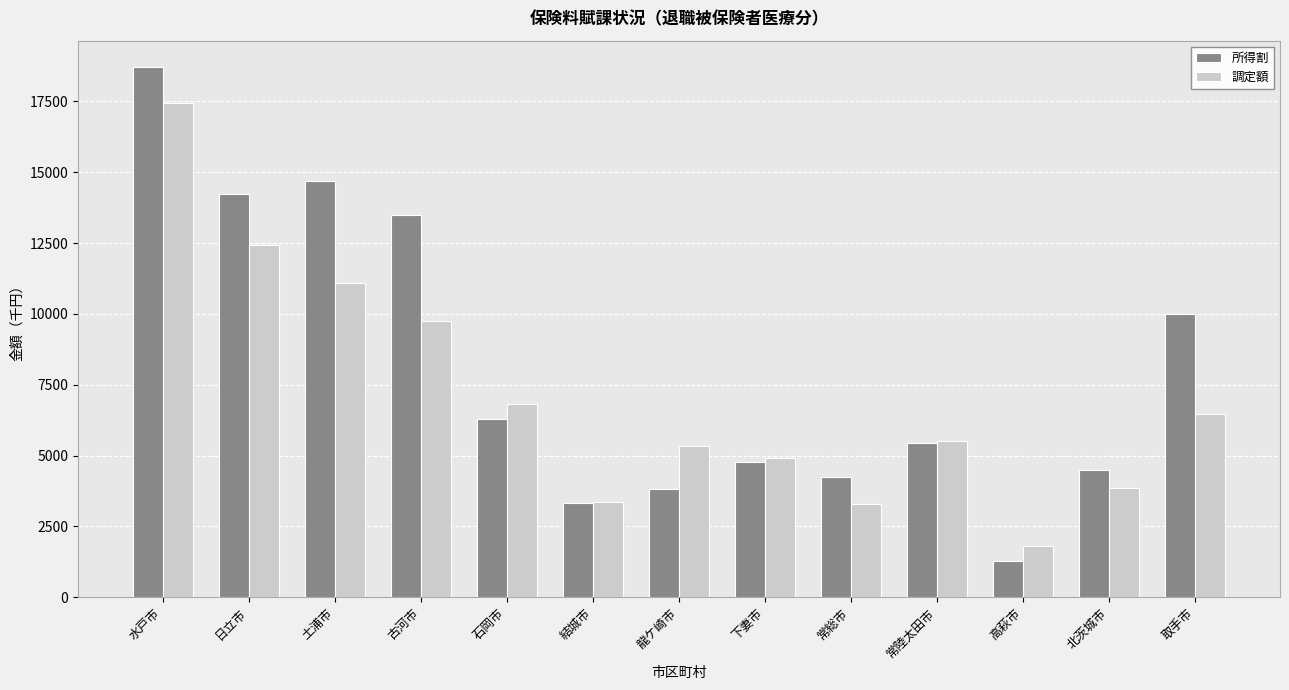

Which category has the highest value in the 調定額 series?

水戸市